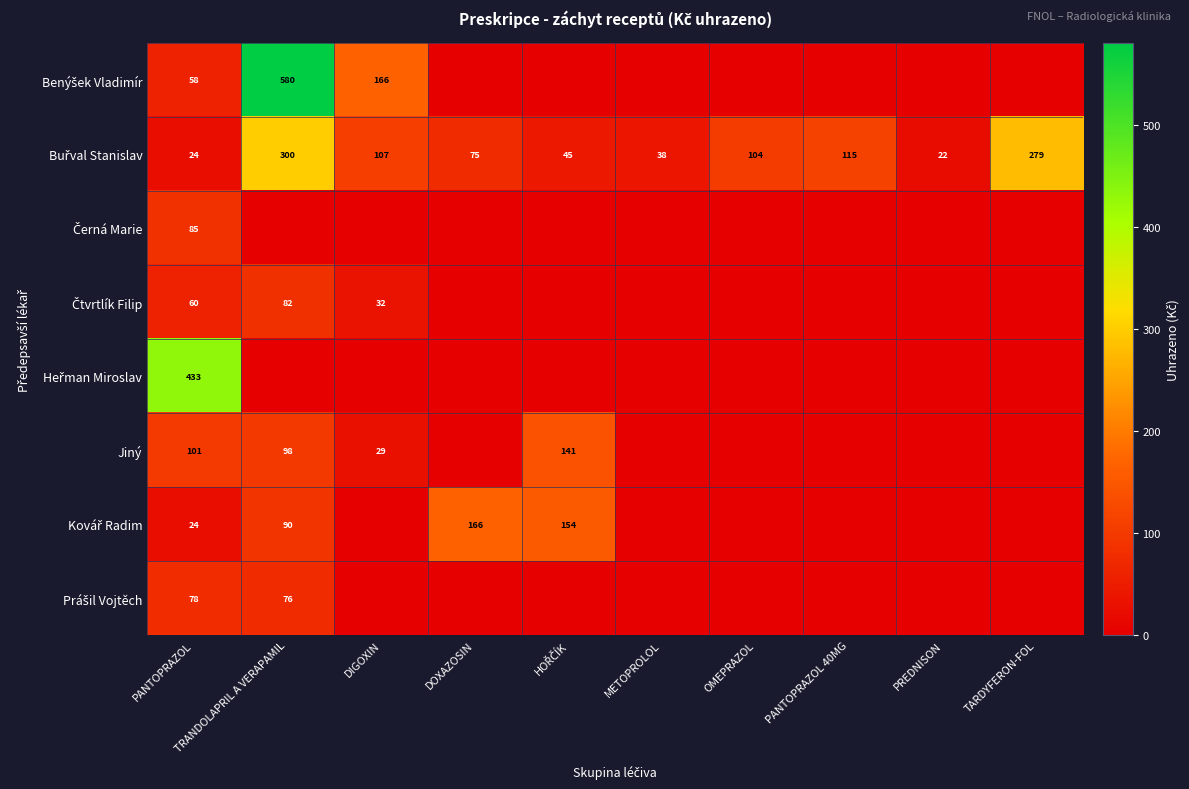

How many positive values does the Černá Marie series have?

1